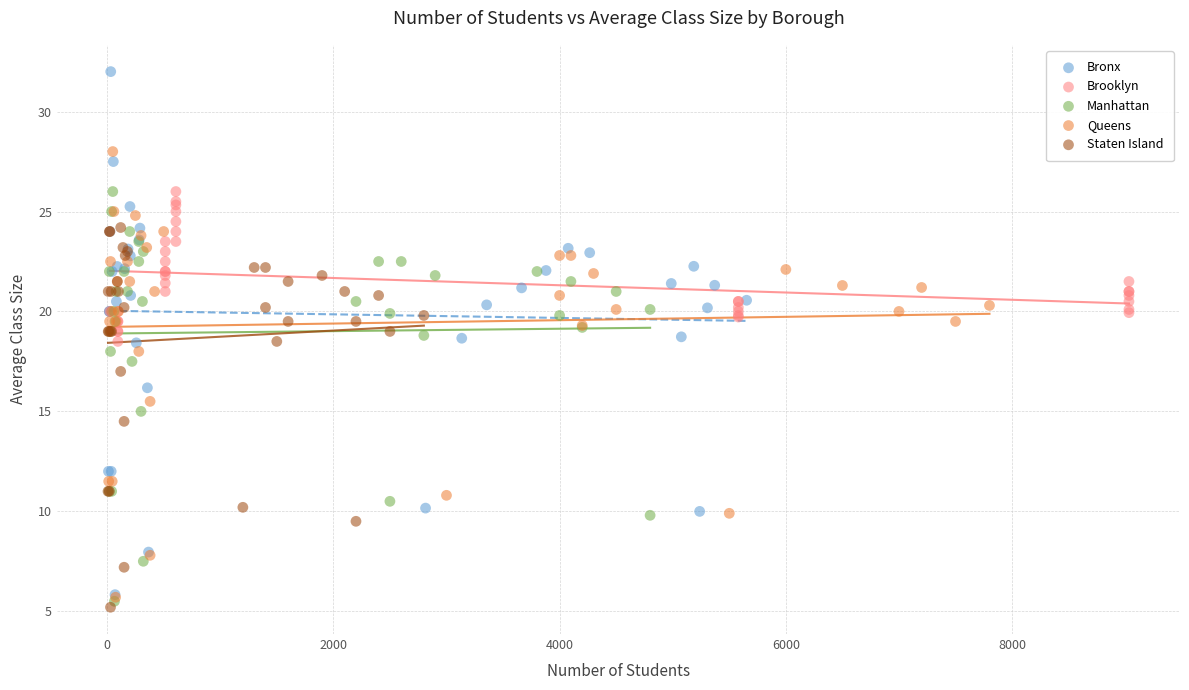

Which series reaches the maximum Y coordinate?

Bronx